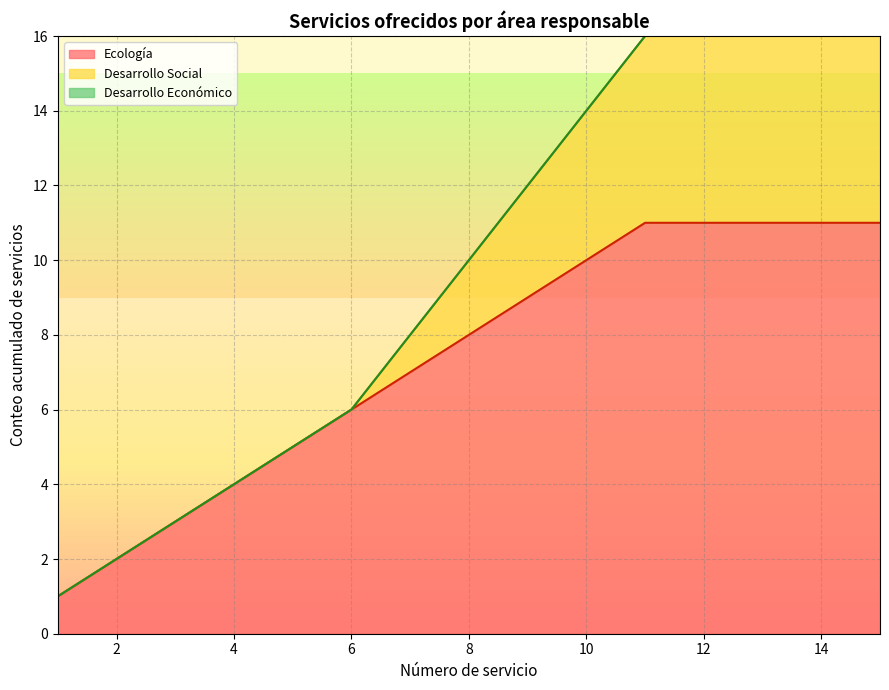

The Ecología series shows 10 at 10. True or false?

True